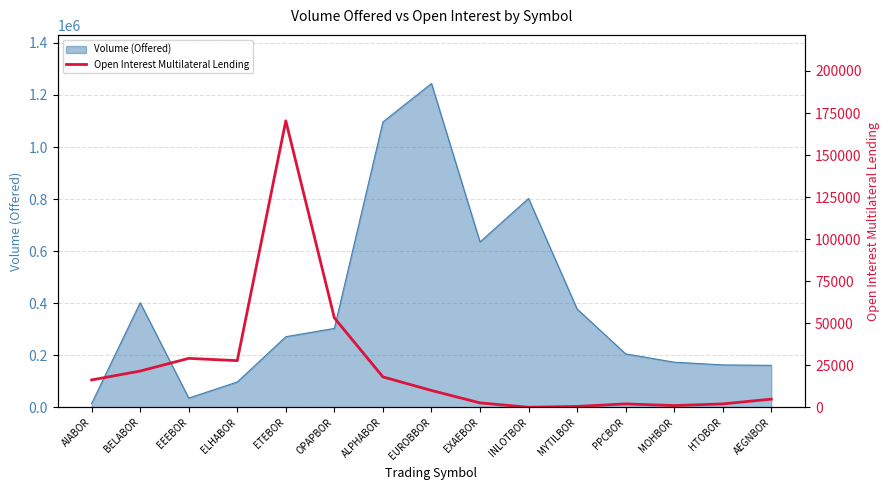

What is the maximum value for Volume (Offered)?

1244307